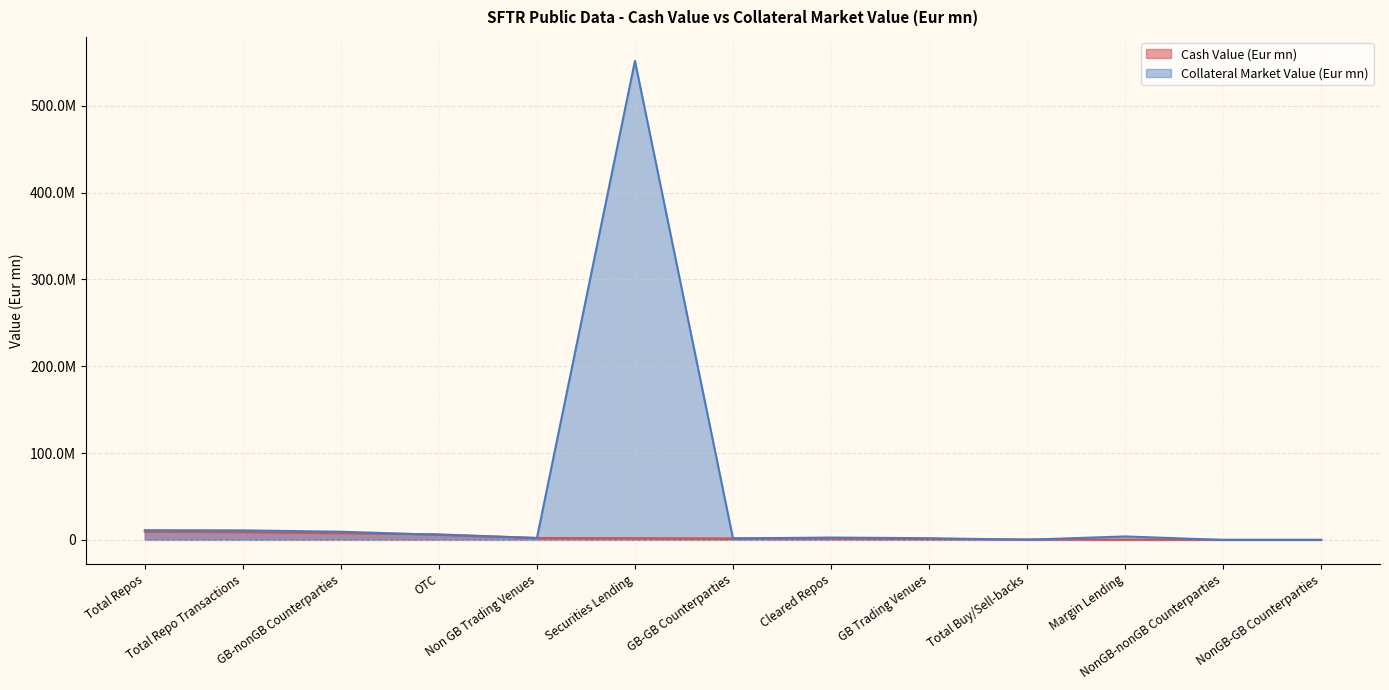

At Margin Lending, list the series in order from smallest to largest.

Cash Value (Eur mn), Collateral Market Value (Eur mn)